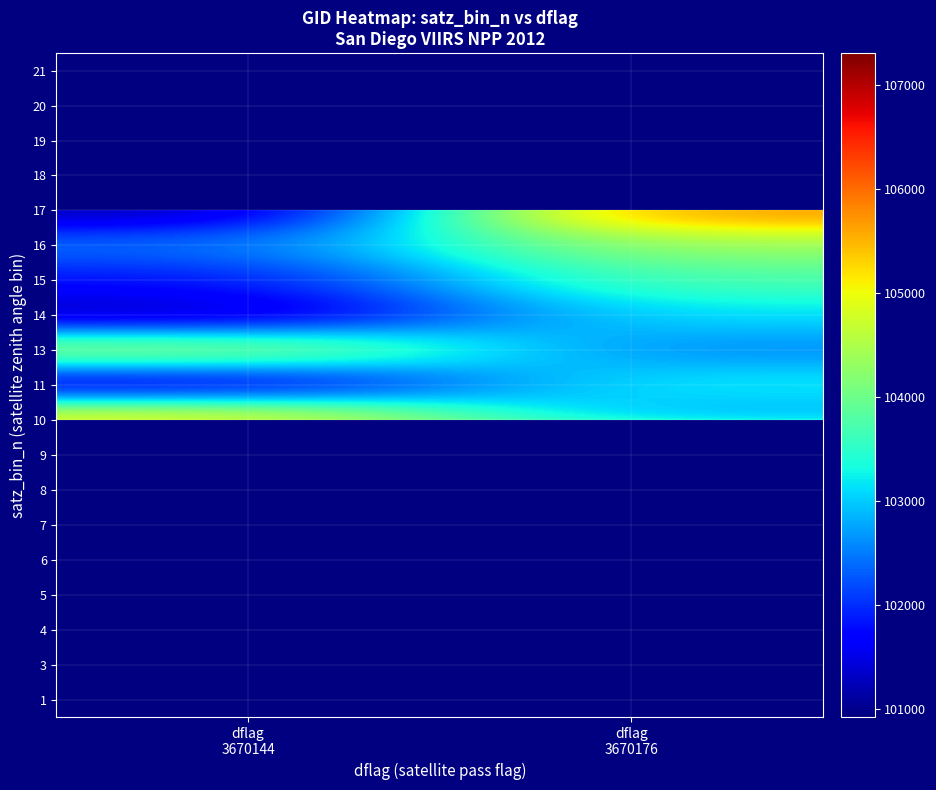

What is the lowest value of the 13 series?

102551.0